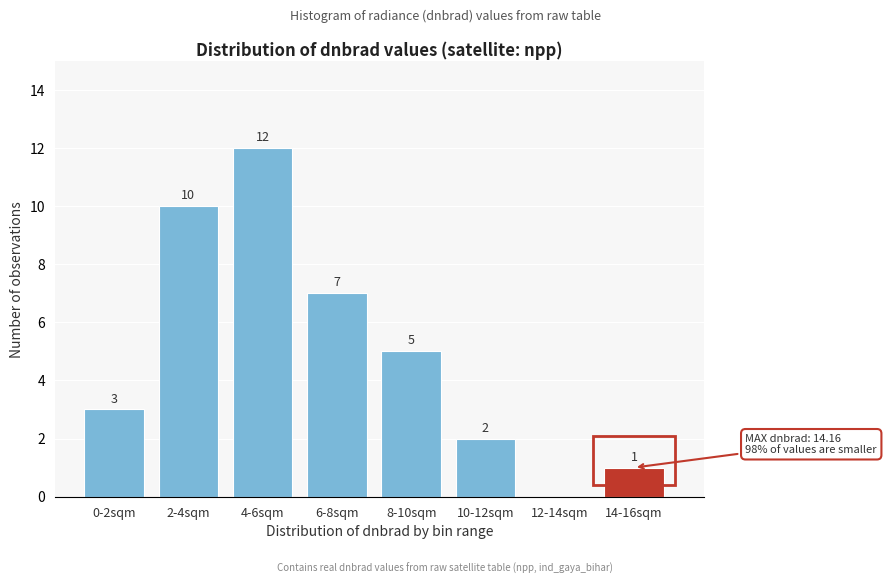

Reading left to right, what are all the values shown in this chart?

0-2sqm=3	2-4sqm=10	4-6sqm=12	6-8sqm=7	8-10sqm=5	10-12sqm=2	12-14sqm=0	14-16sqm=1